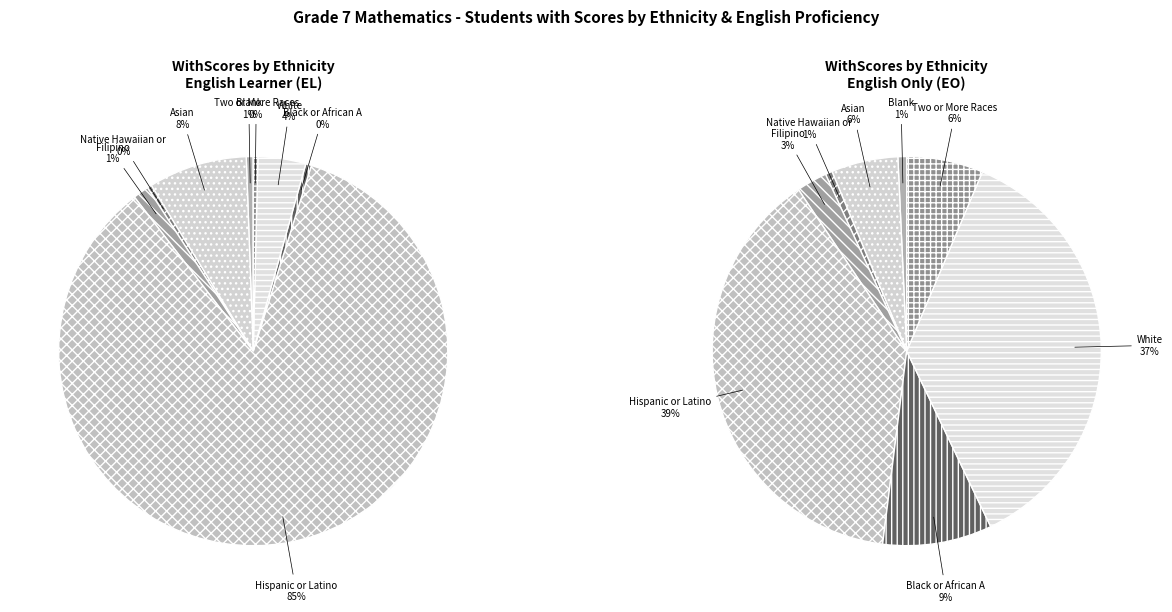

Do Two or More Races and Filipino together represent more than half of the pie?

No